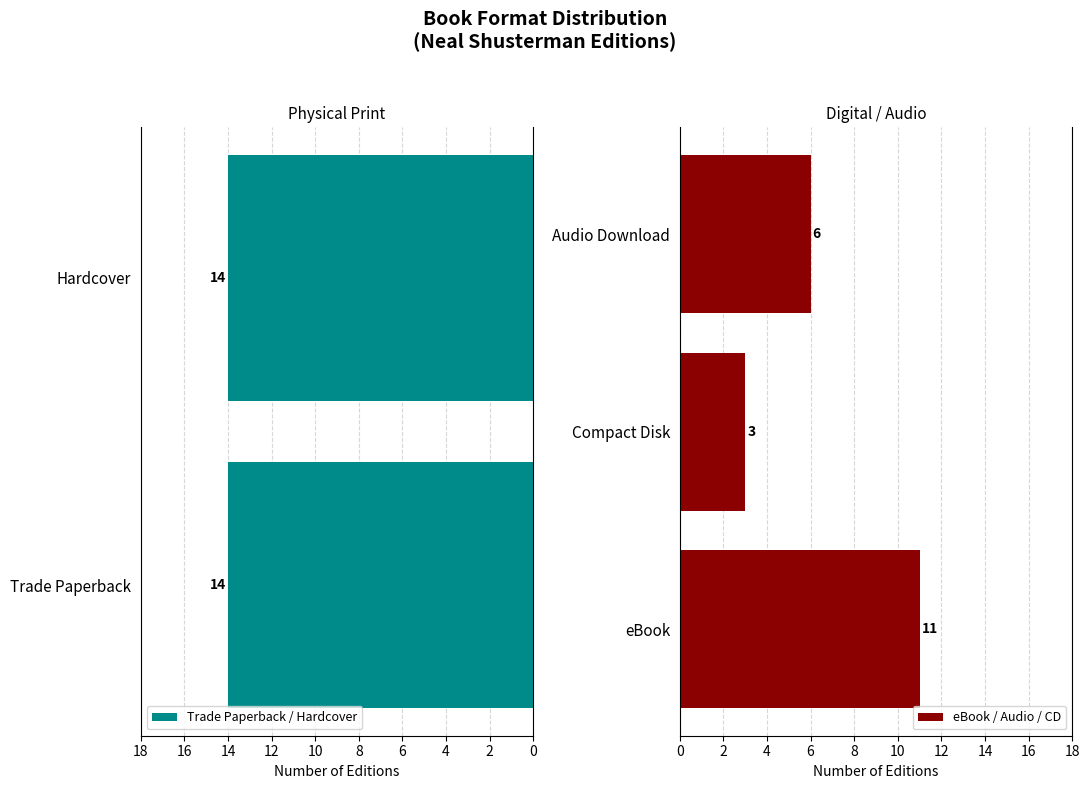

At which category does the chart reach its peak across all series?

Trade Paperback